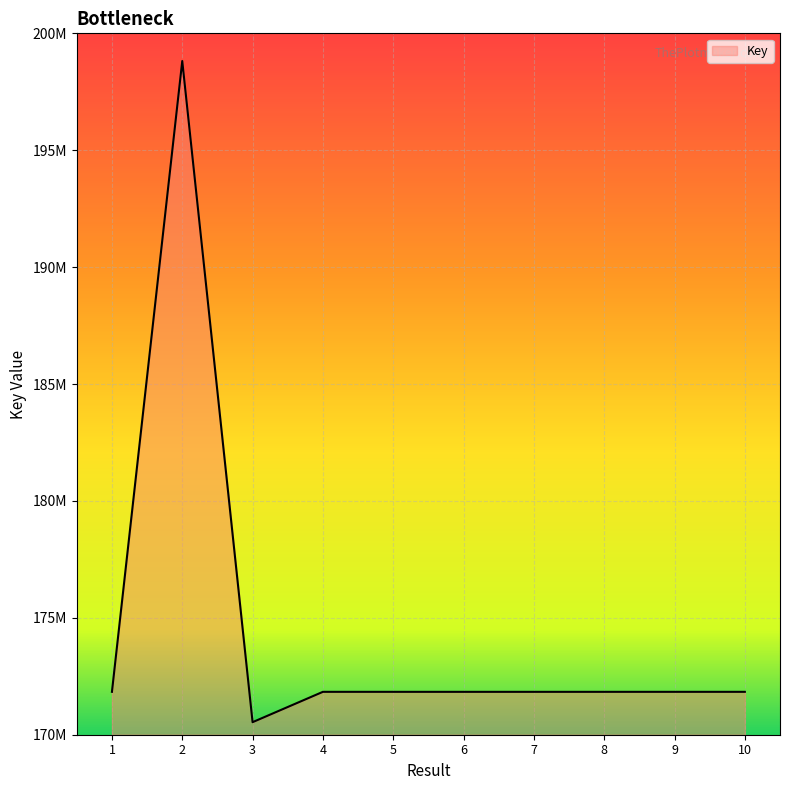

Does the chart have visible grid lines?

Yes